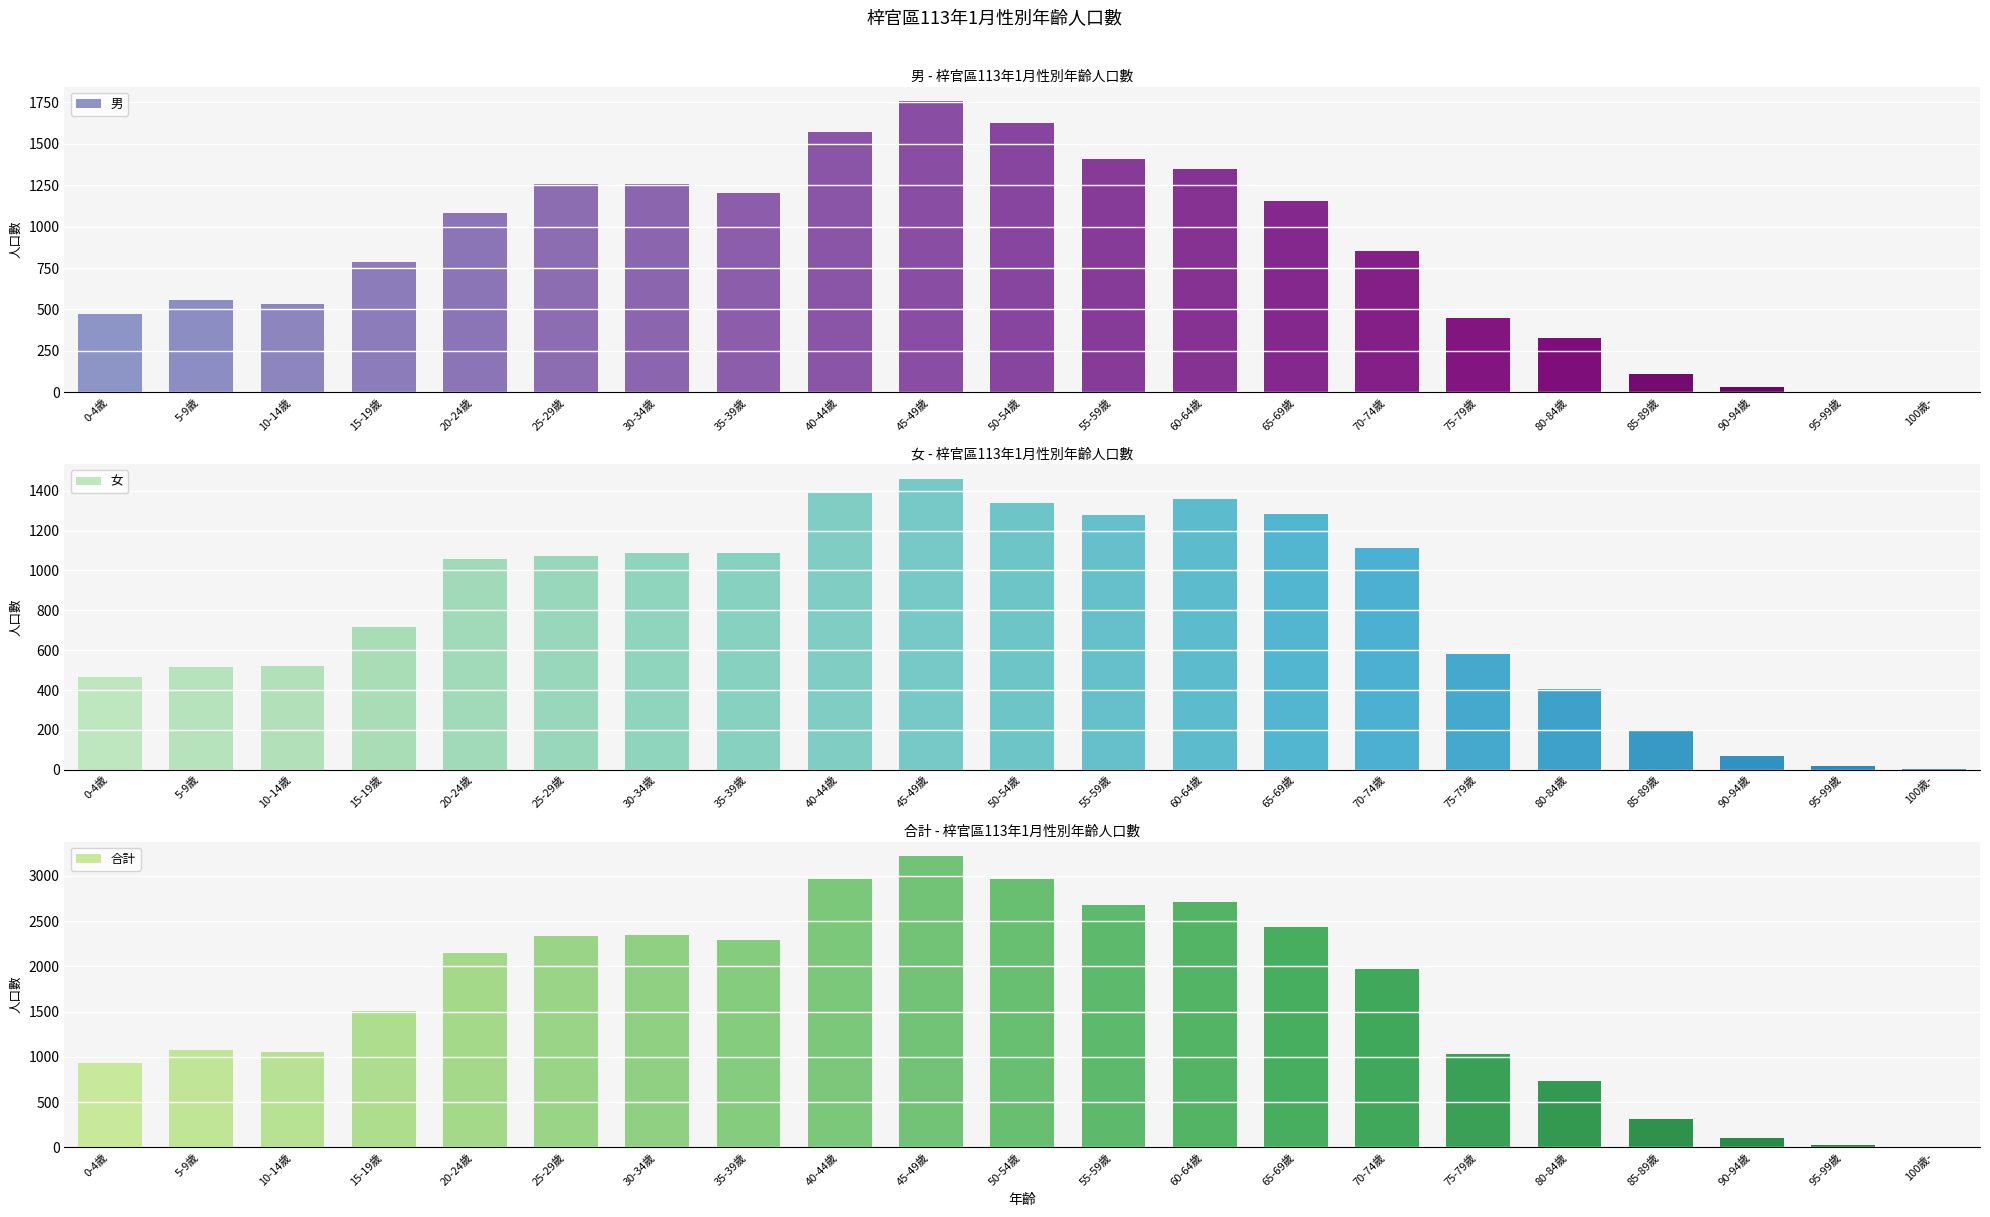

What position from the left is 65-69歲?

14